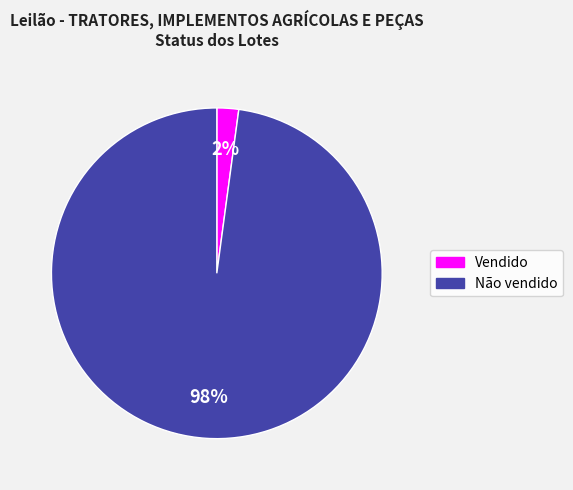

To the nearest percent, what is the combined percentage of Vendido and Não vendido?

100%